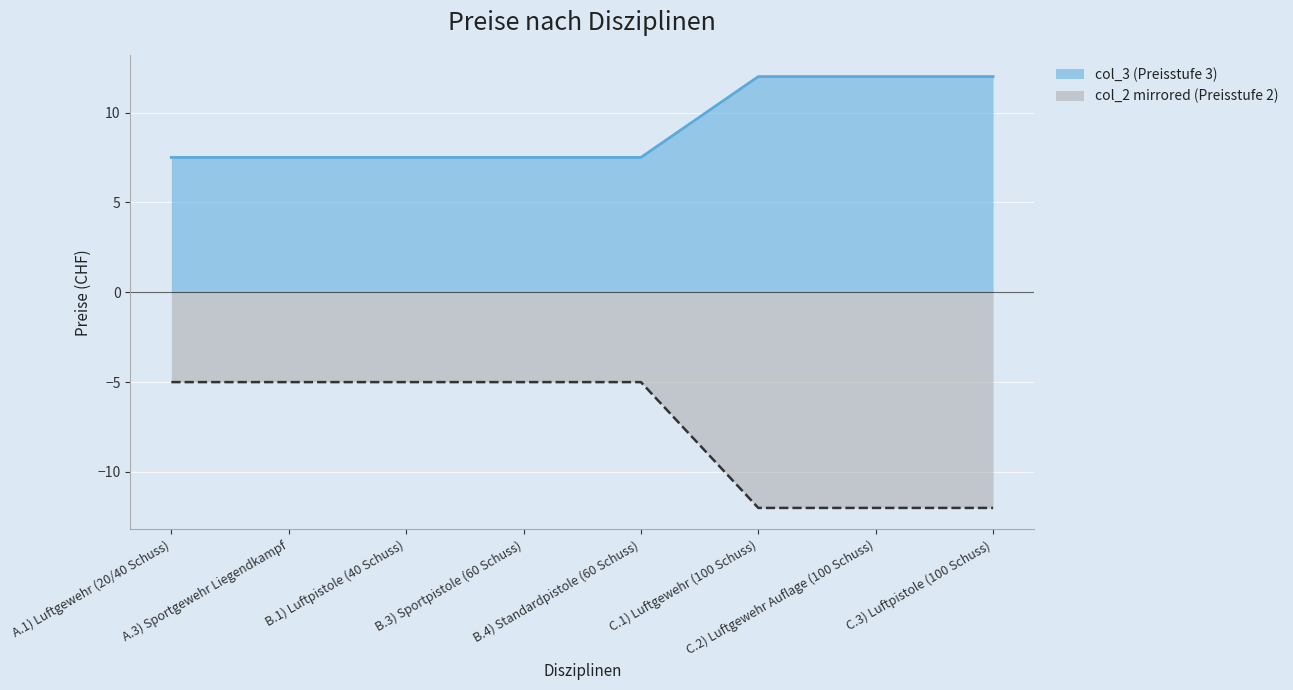

What is the label of the 3rd point from the left?

B.1) Luftpistole (40 Schuss)